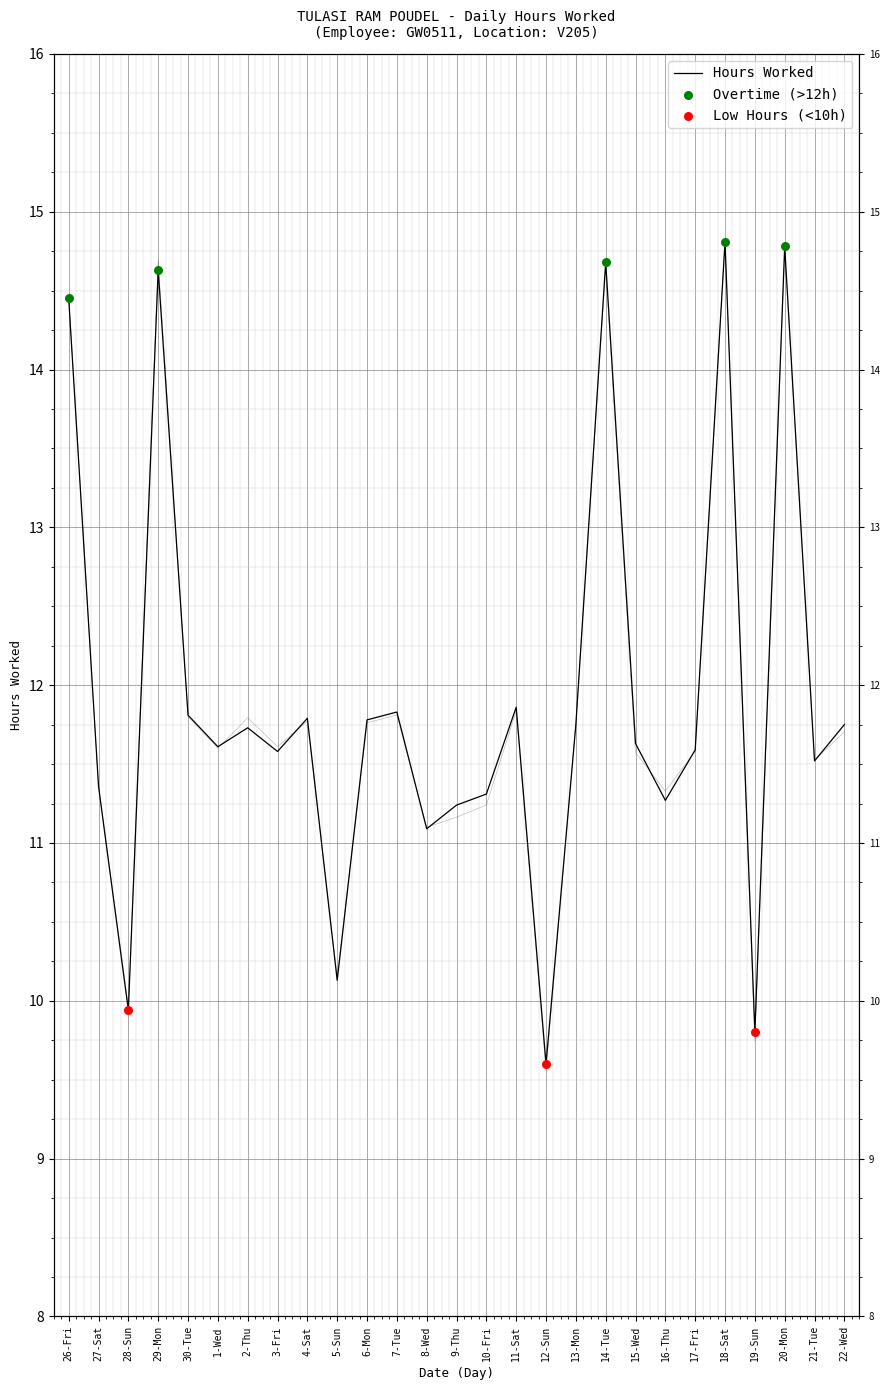

Which has a higher value, 13-Mon or 28-Sun?

13-Mon